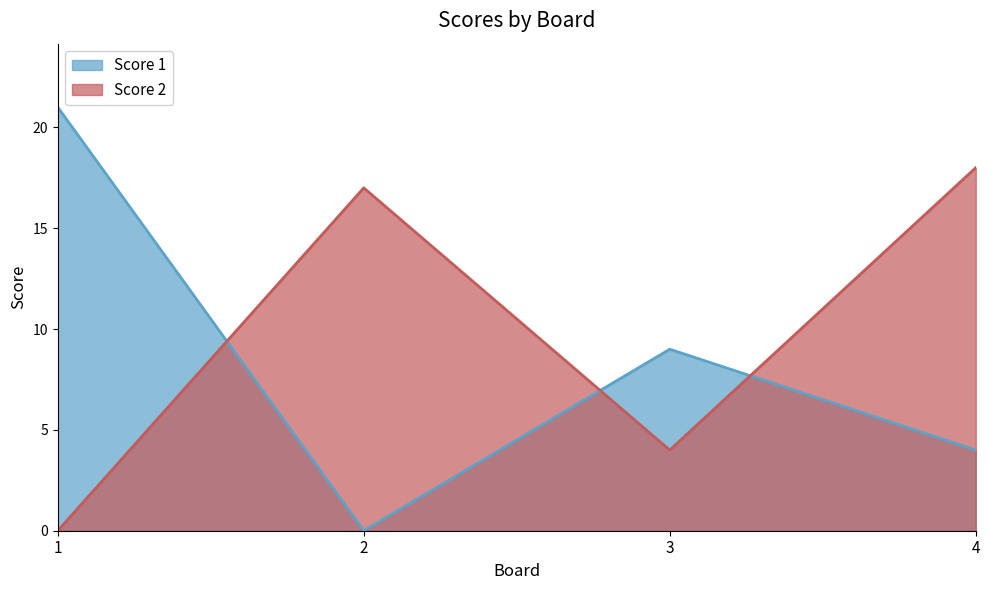

What value does the Score 2 series have at 3, to the nearest 5?

5